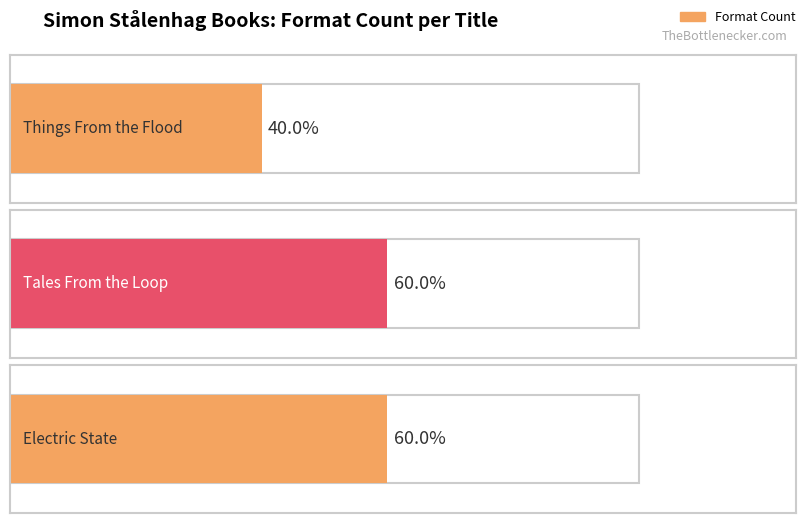

The chart shows a value of 3 at Electric State. True or false?

True